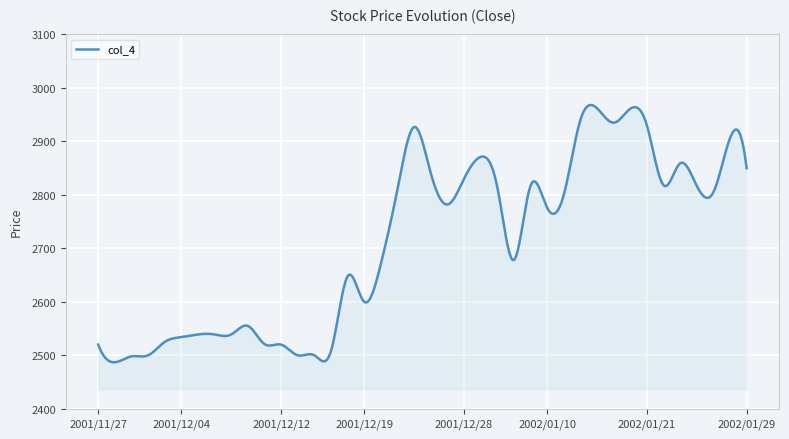

What is the greatest value displayed?

2968.1